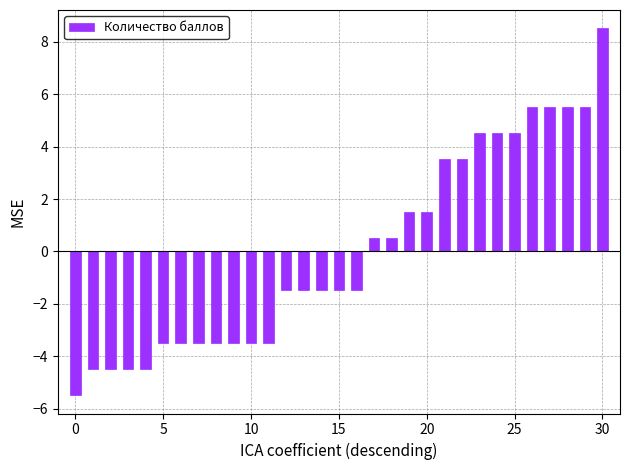

What is the difference between the maximum and second lowest values?

13.0